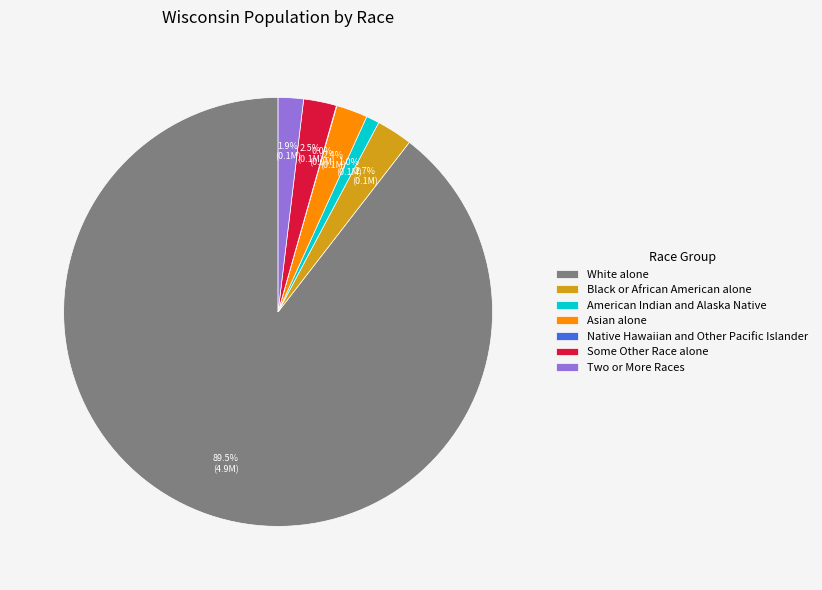

How much of the chart is everything except Black or African American alone?

97.3%